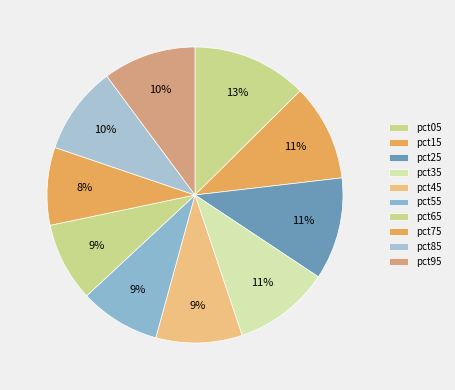

The pct45 slice represents 1% of the pie. True or false?

False